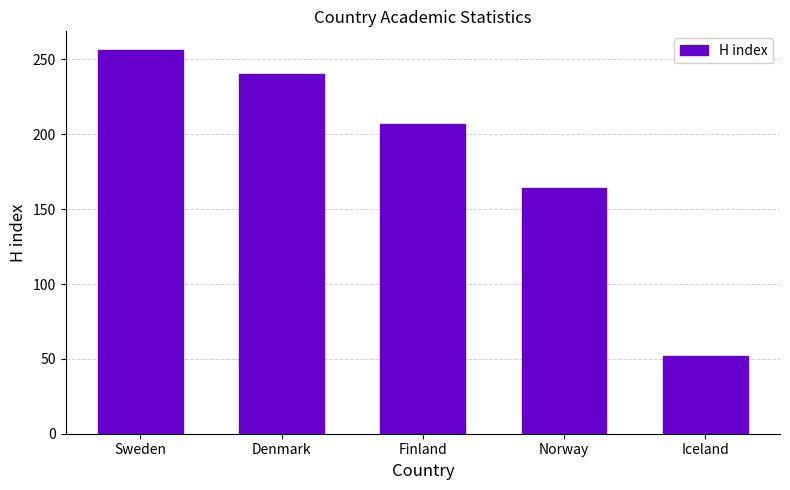

What is the change in value from Sweden to Denmark?

-16